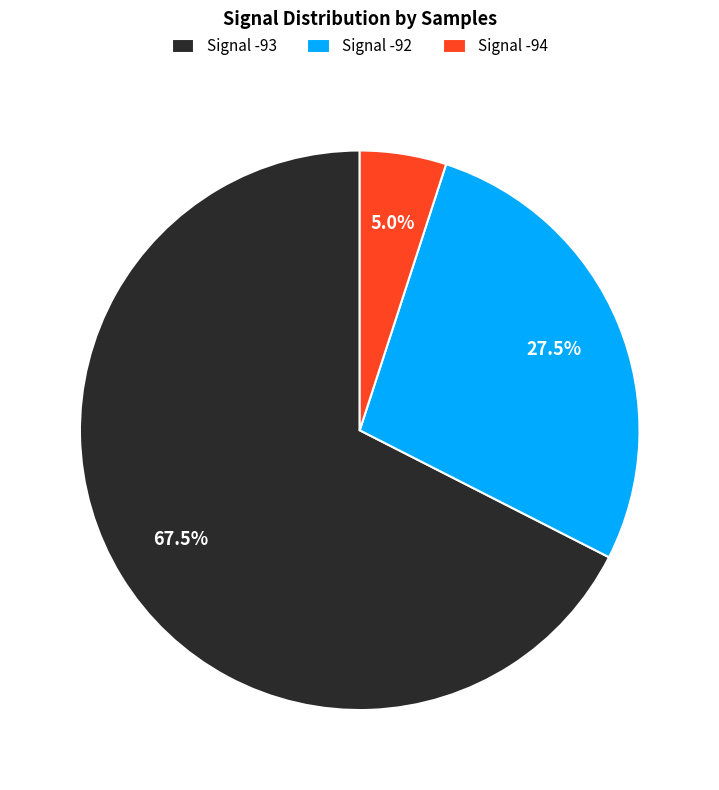

Is there a majority slice in this chart?

Yes